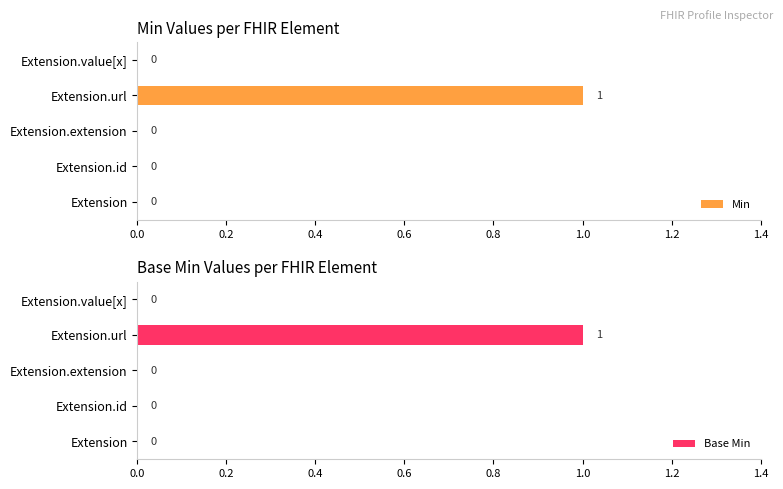

Reading right to left, extract all data points from this chart.

Min: 0	1	0	0	0
Base Min: 0	1	0	0	0